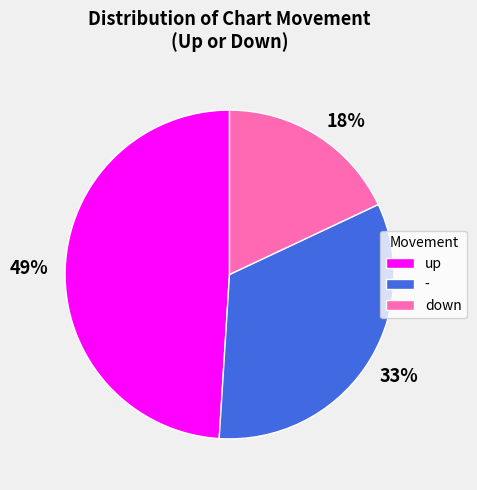

Rank the categories by value from lowest to highest.

down, -, up